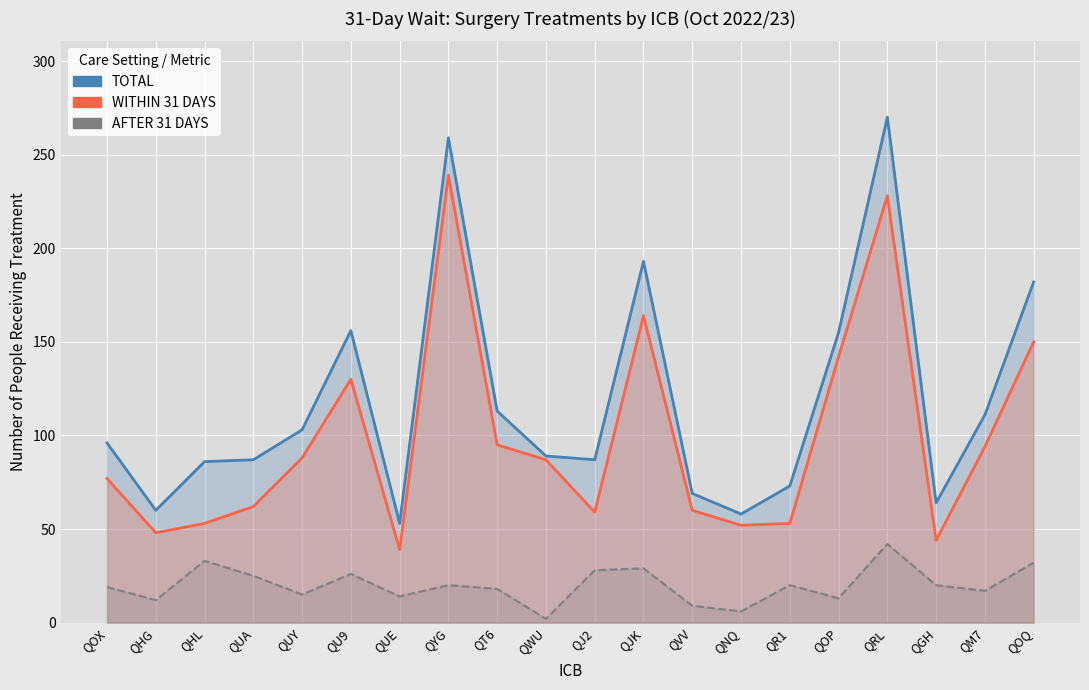

How many values in the WITHIN 31 DAYS series exceed 87?

9